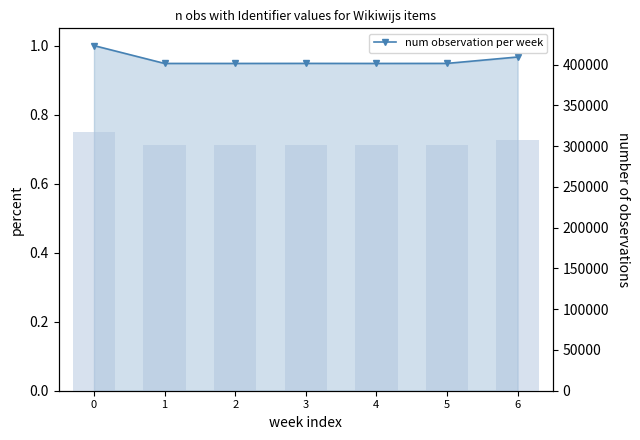

What is the sum of the values at 3 and 1?

1.9